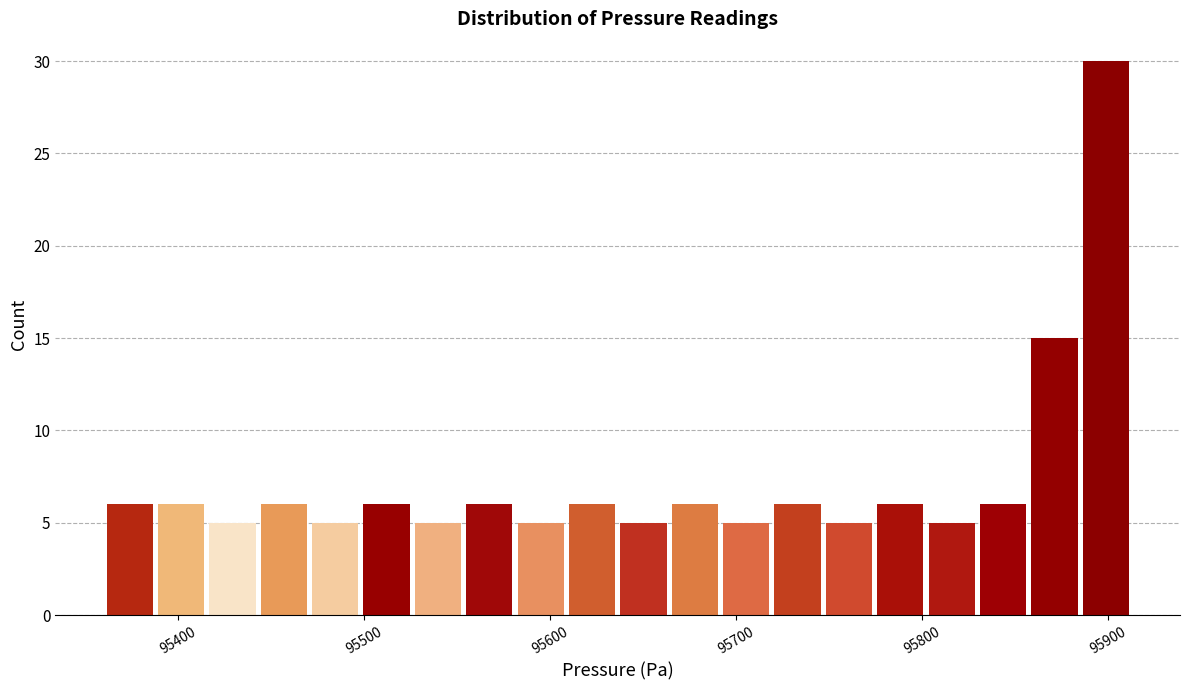

Read against the x-axis, roughly where is the centre of the tallest bar?

95900